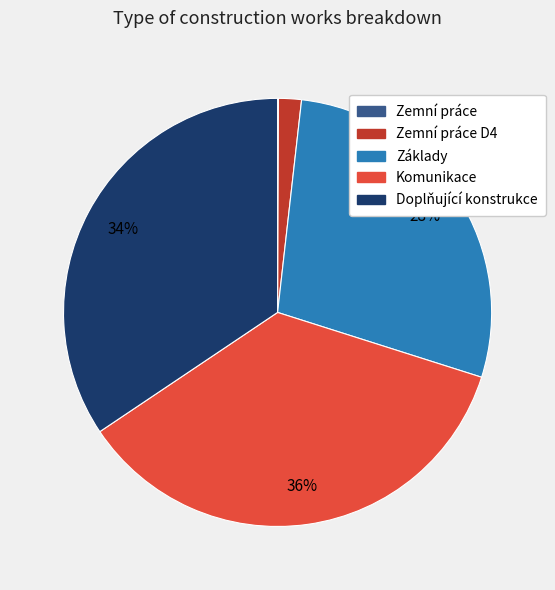

To the nearest percent, what portion does Doplňující konstrukce represent?

34%